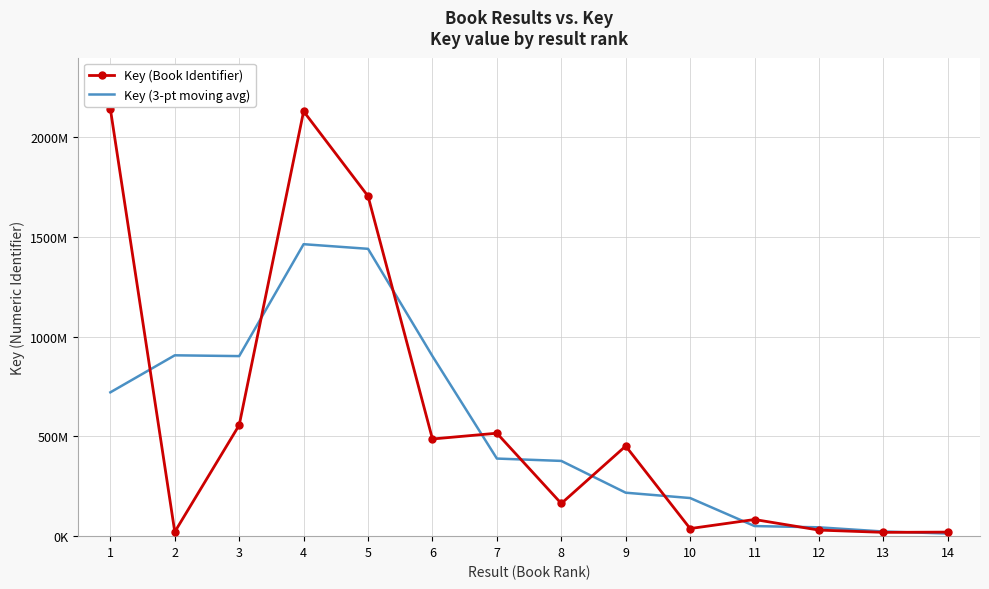

What are all the series names shown in the legend?

Key (Book Identifier), Key (3-pt moving avg)